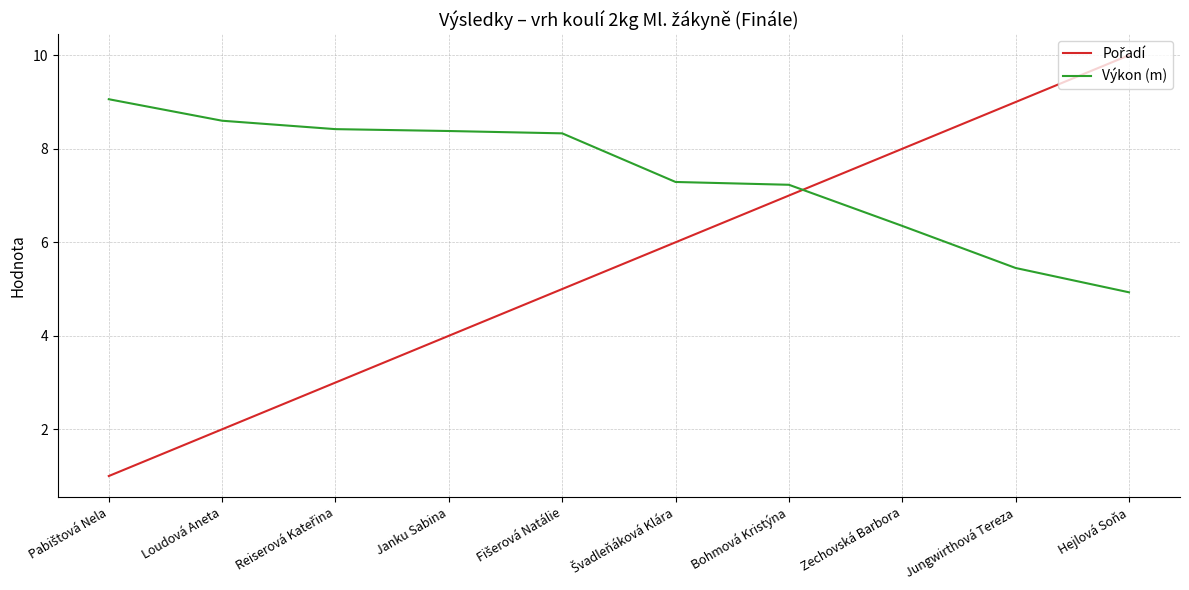

Is it true that Výkon (m) equals 6.3 at Zechovská Barbora?

True